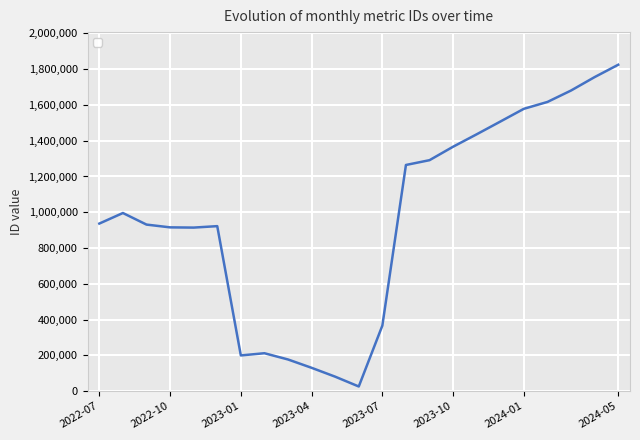

What is the difference between the maximum and minimum values?

1798756